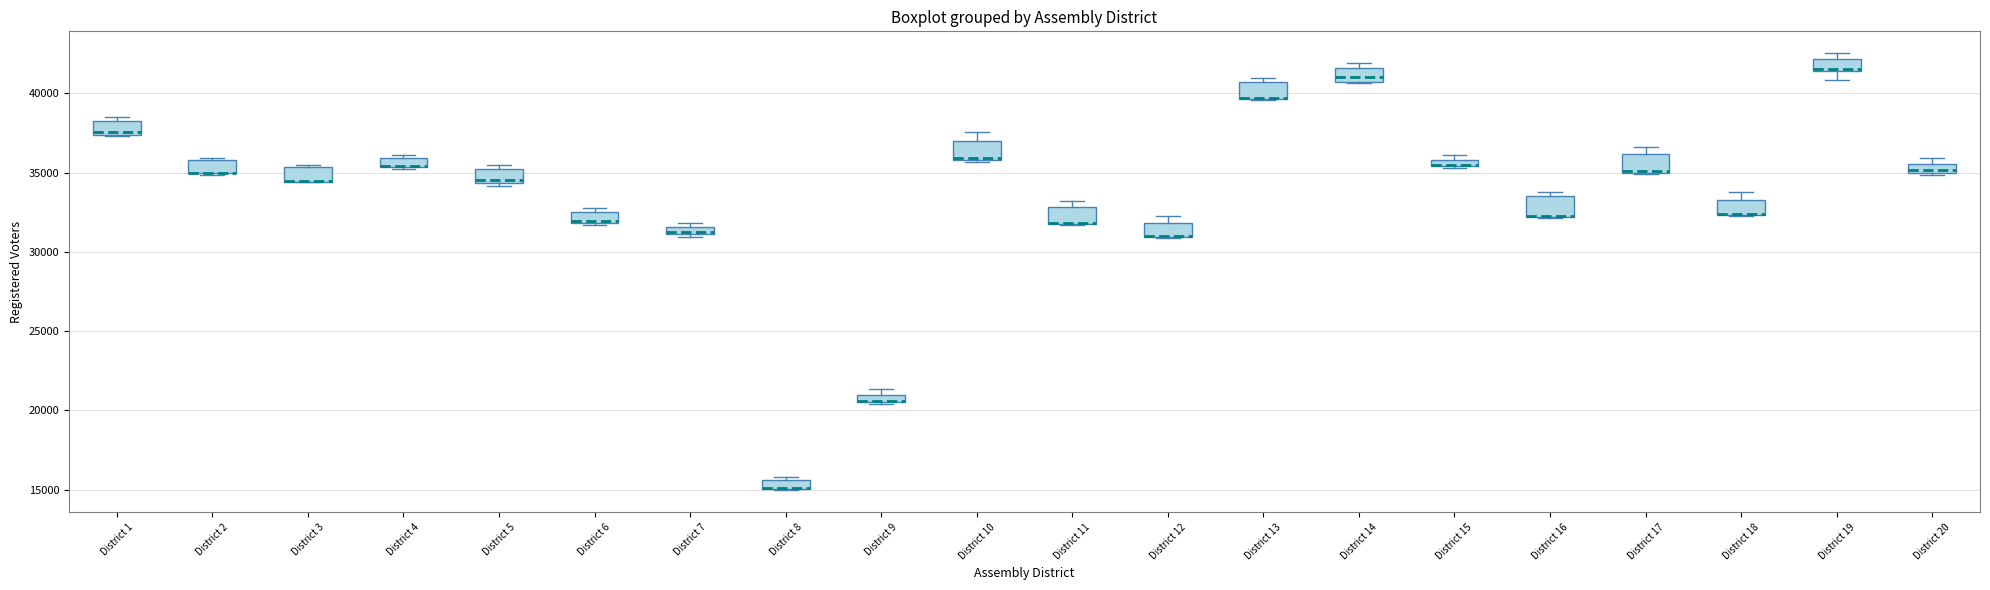

Where is the upper edge of the box for District 16 on the y-axis? The values are not printed on the chart, so give them approximately, as read against the axis.

33500